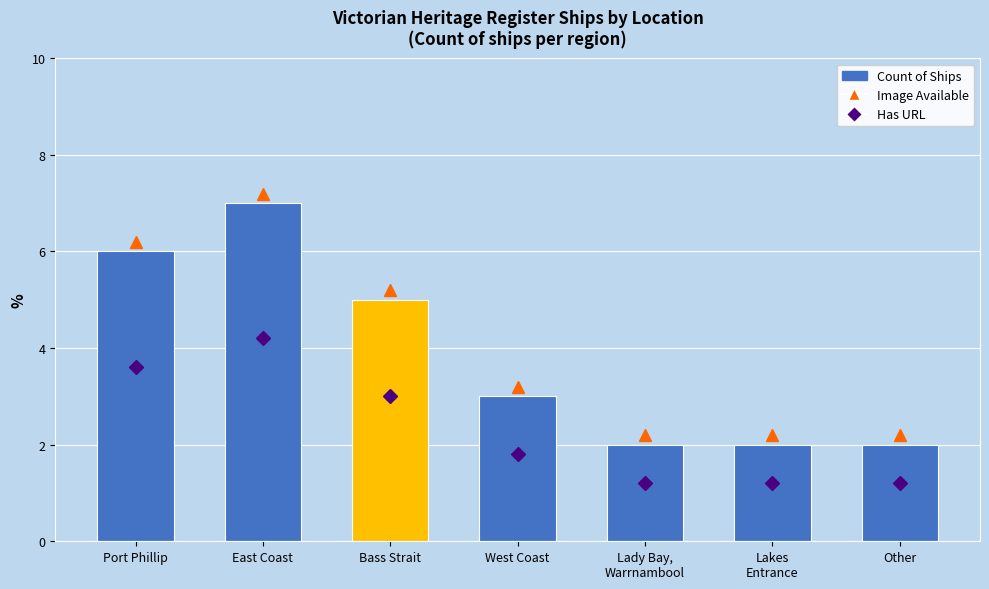

Is it true that the value at Lady Bay,
Warrnambool is 2?

True